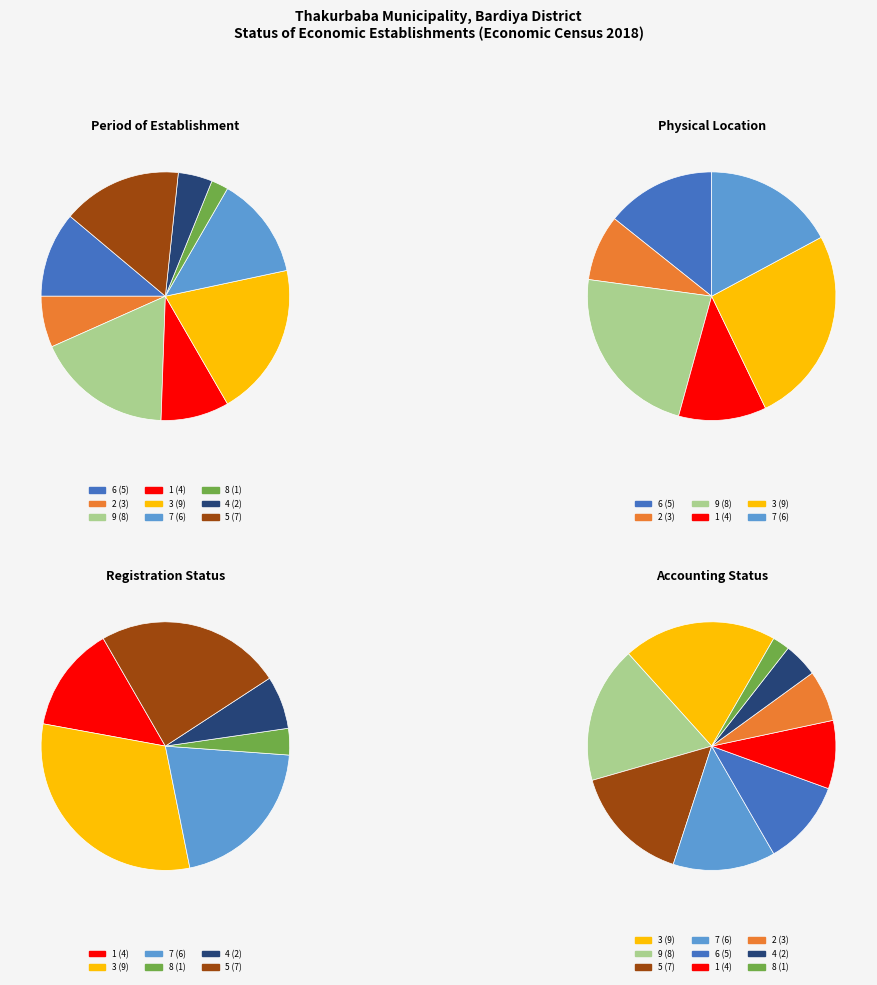

Does 3 account for over 50% of the chart?

No